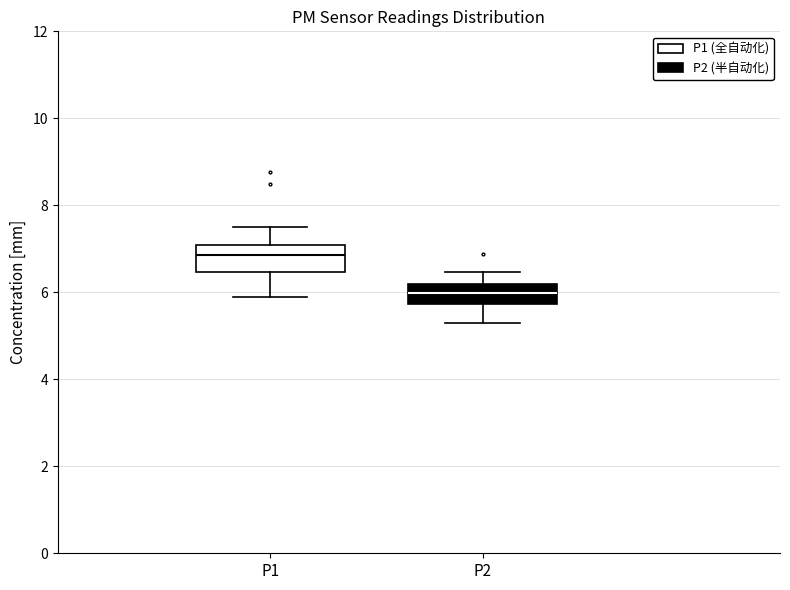

Which box's median line is the highest?

P1